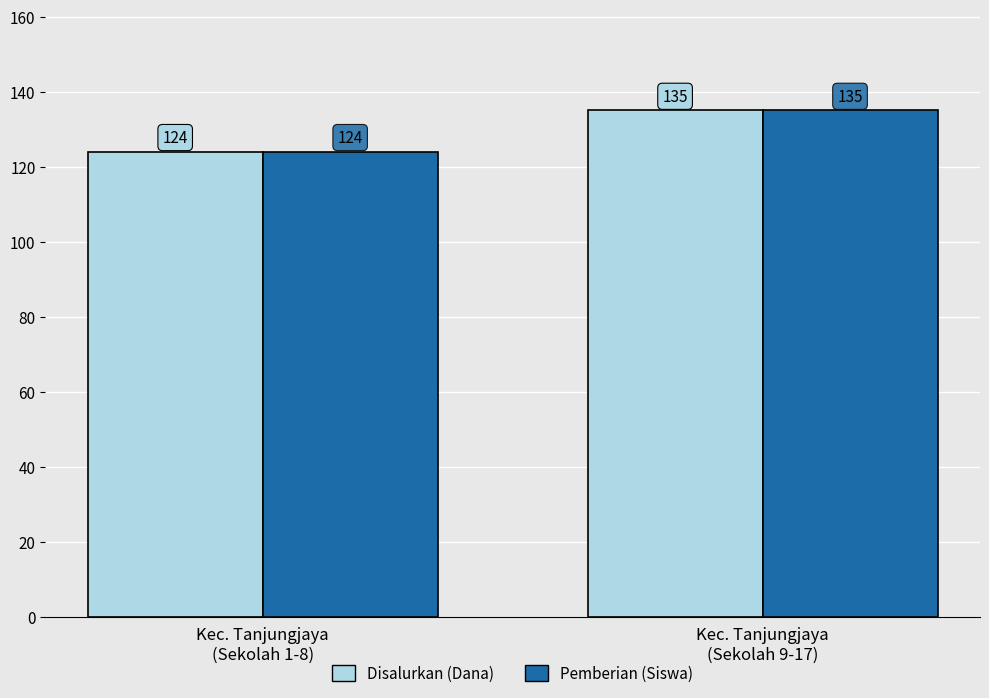

How many data points in Pemberian (Siswa) are less than 135?

1